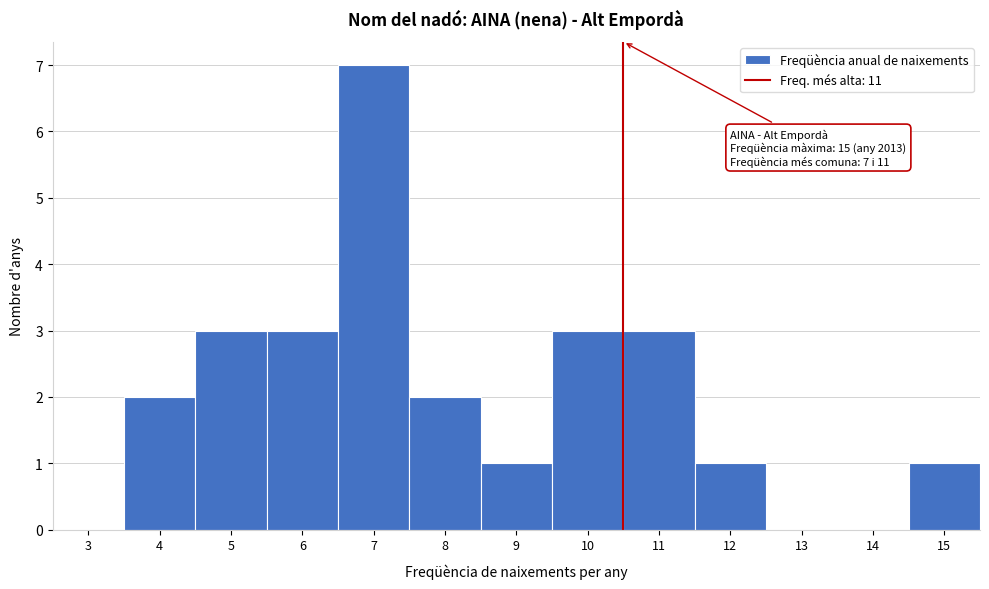

Reading right to left, transcribe all the data shown in this chart.

15=1	14=0	13=0	12=1	11=3	10=3	9=1	8=2	7=7	6=3	5=3	4=2	3=0